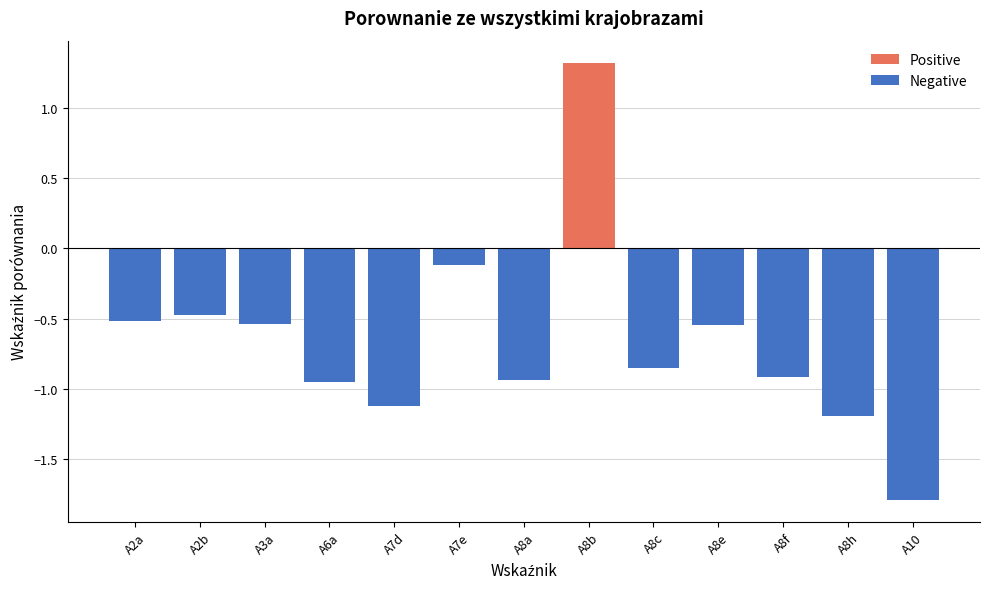

What is the difference between the maximum and minimum values in the Positive series?

1.3